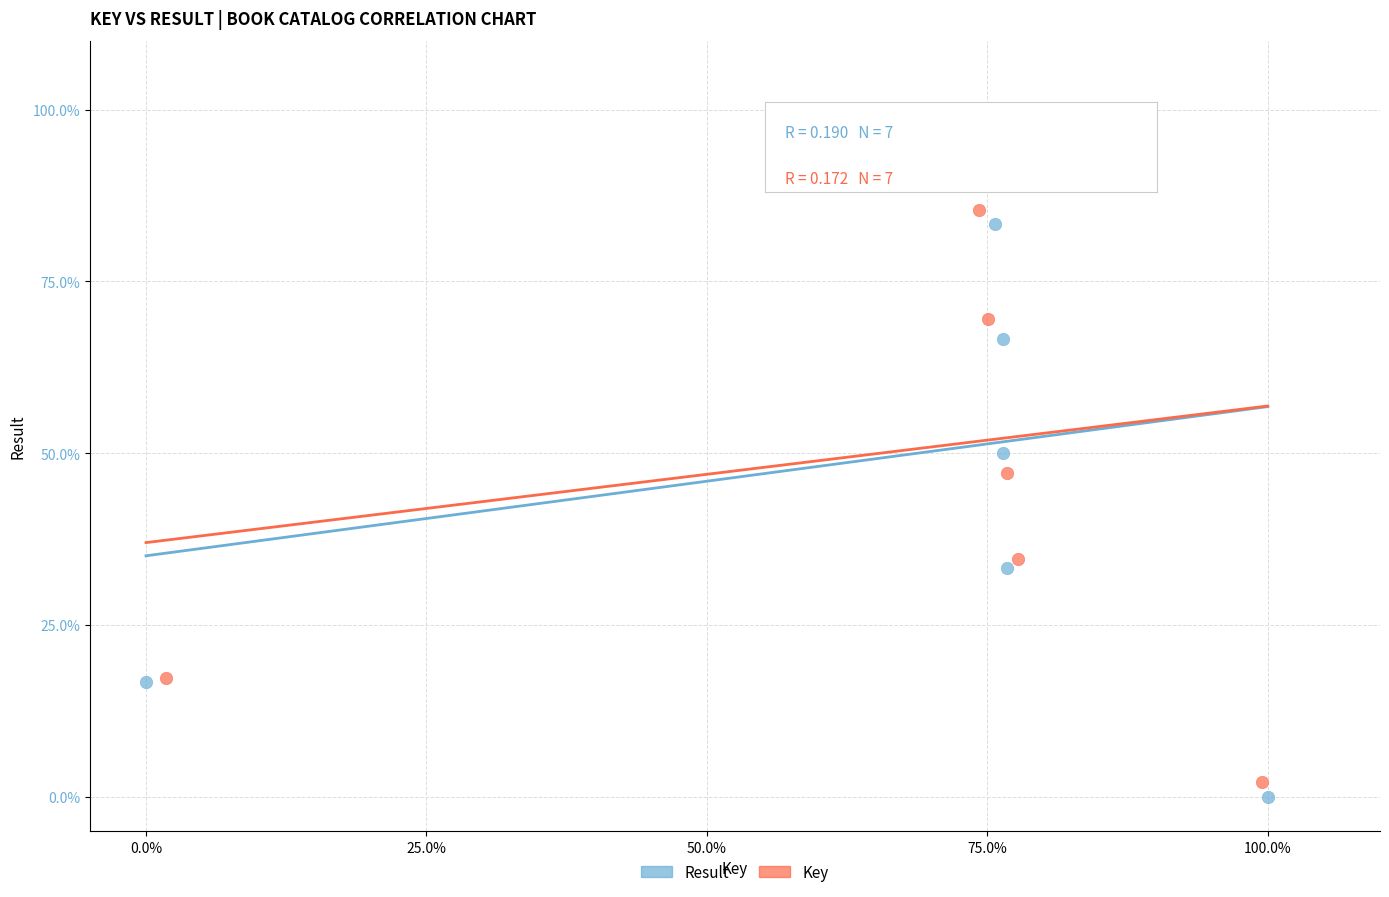

Which series has the widest spread of Y values?

Result